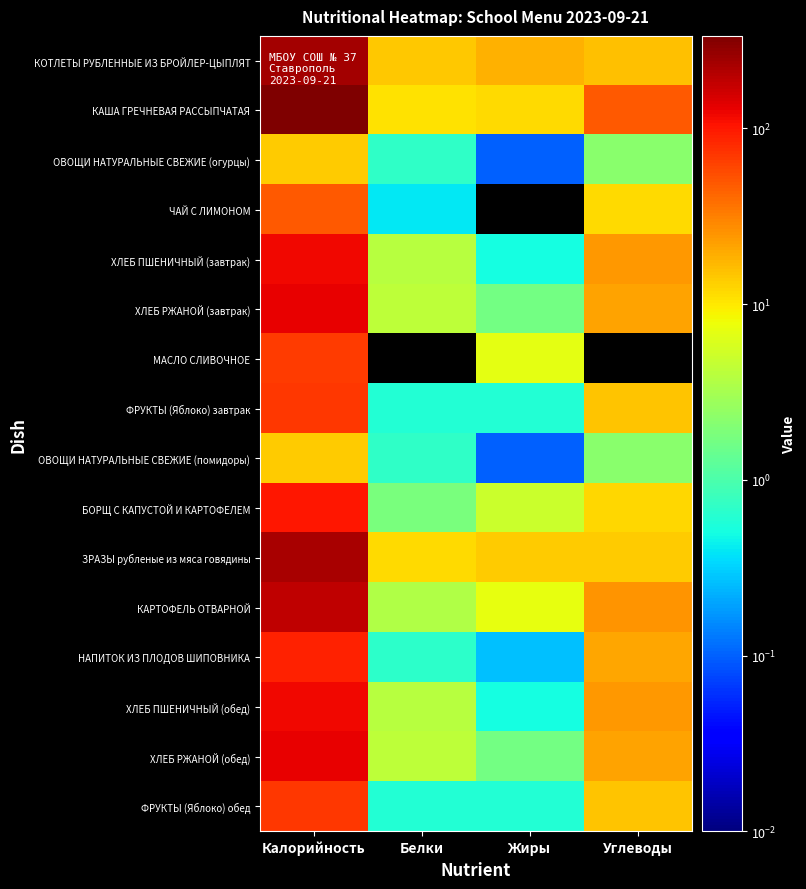

At how many categories does at least one series exceed 219?

1